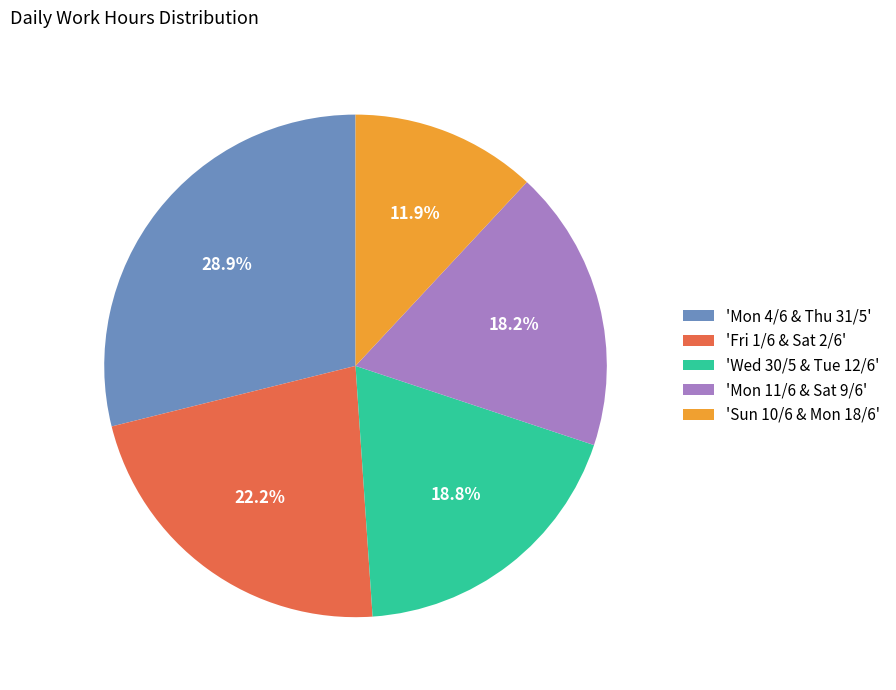

Rank the categories by value from lowest to highest.

'Sun 10/6 & Mon 18/6', 'Mon 11/6 & Sat 9/6', 'Wed 30/5 & Tue 12/6', 'Fri 1/6 & Sat 2/6', 'Mon 4/6 & Thu 31/5'